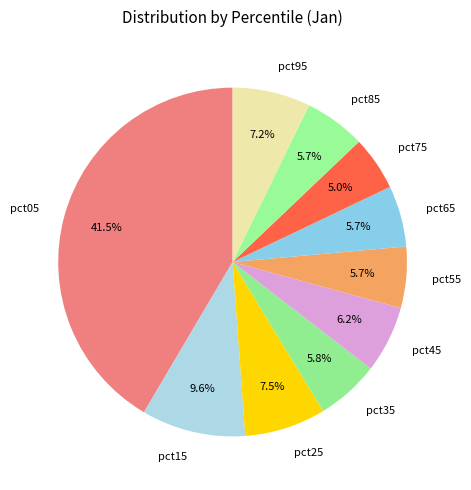

Which slice is the largest?

pct05